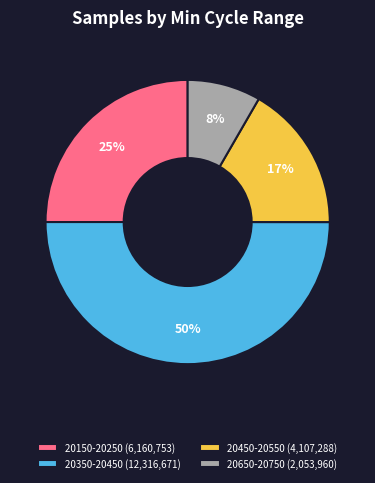

To the nearest percent, what portion does 20450-20550 (4,107,288) represent?

17%